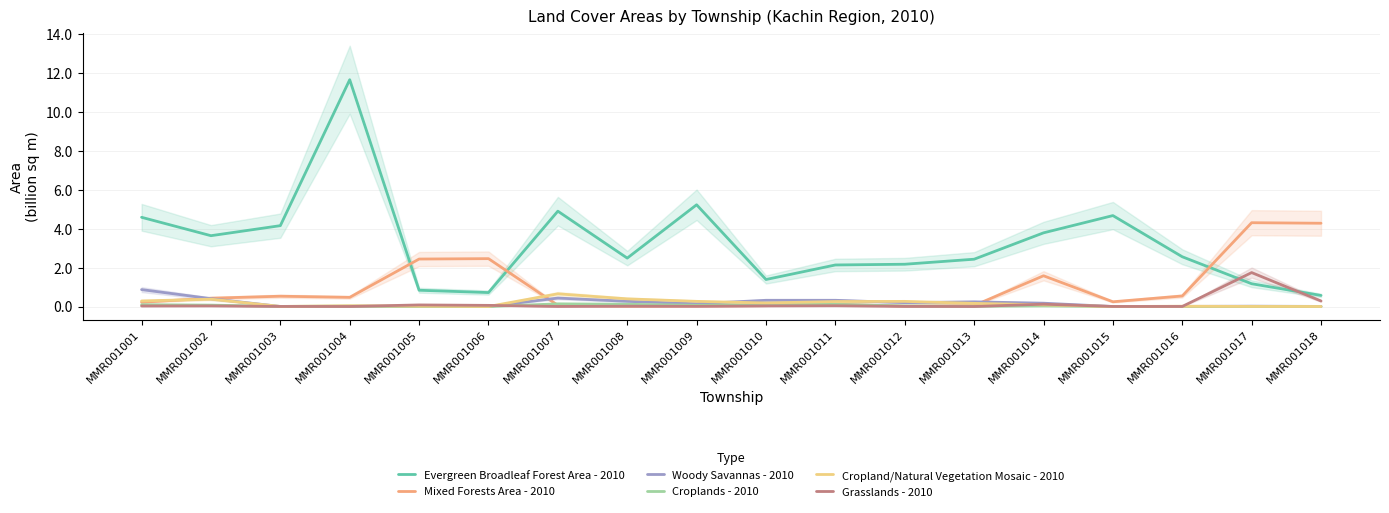

Which series ends up on top after the final intersection of Cropland/Natural Vegetation Mosaic - 2010 and Woody Savannas - 2010?

Woody Savannas - 2010